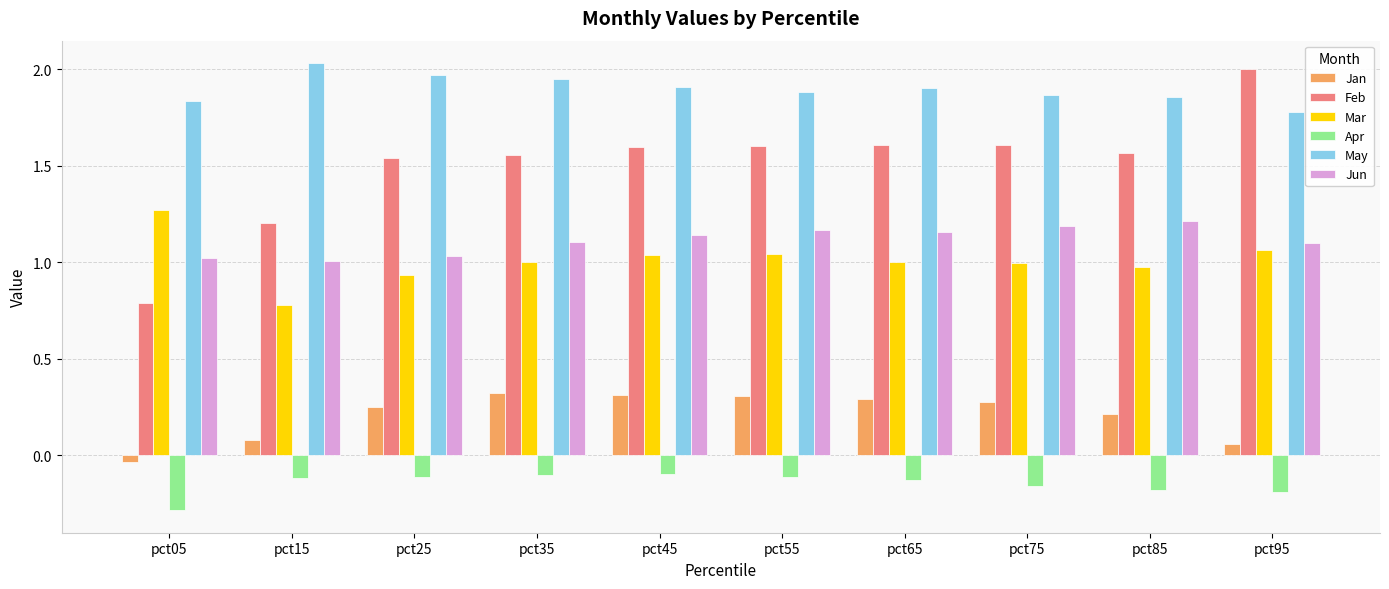

Is it true that Apr equals -0.3 at pct05?

True